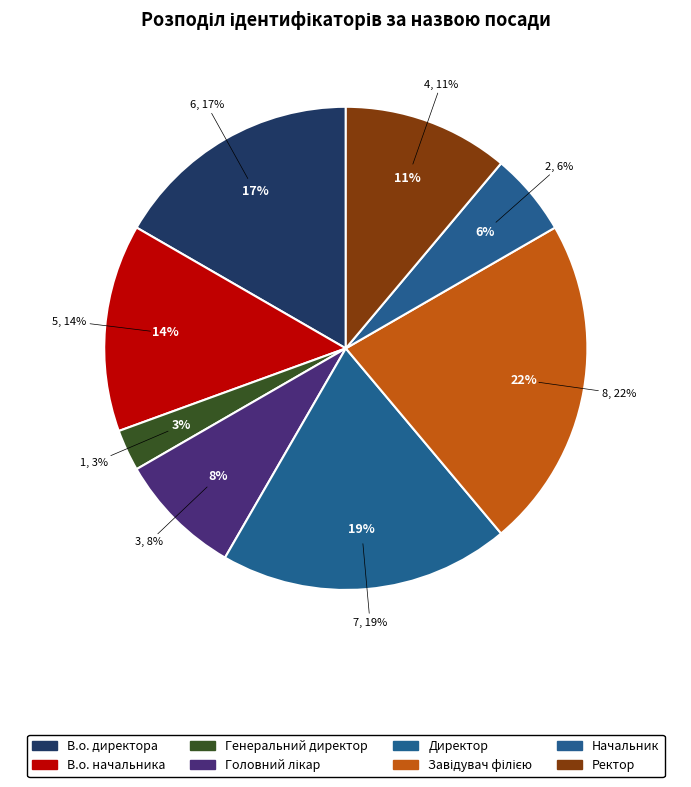

What is the change in value from Головний лікар to Ректор?

+1